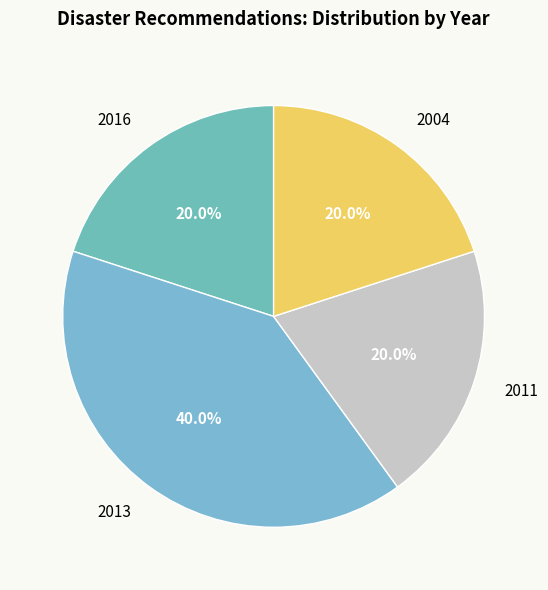

Which slice is the largest?

2013